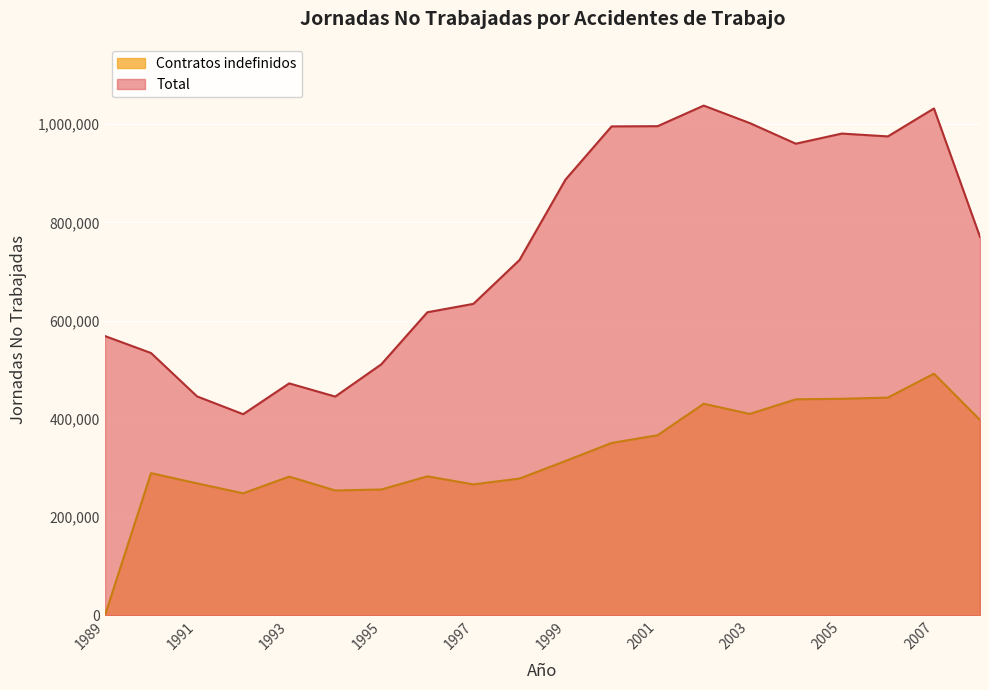

At which category does the chart reach its peak across all series?

2002